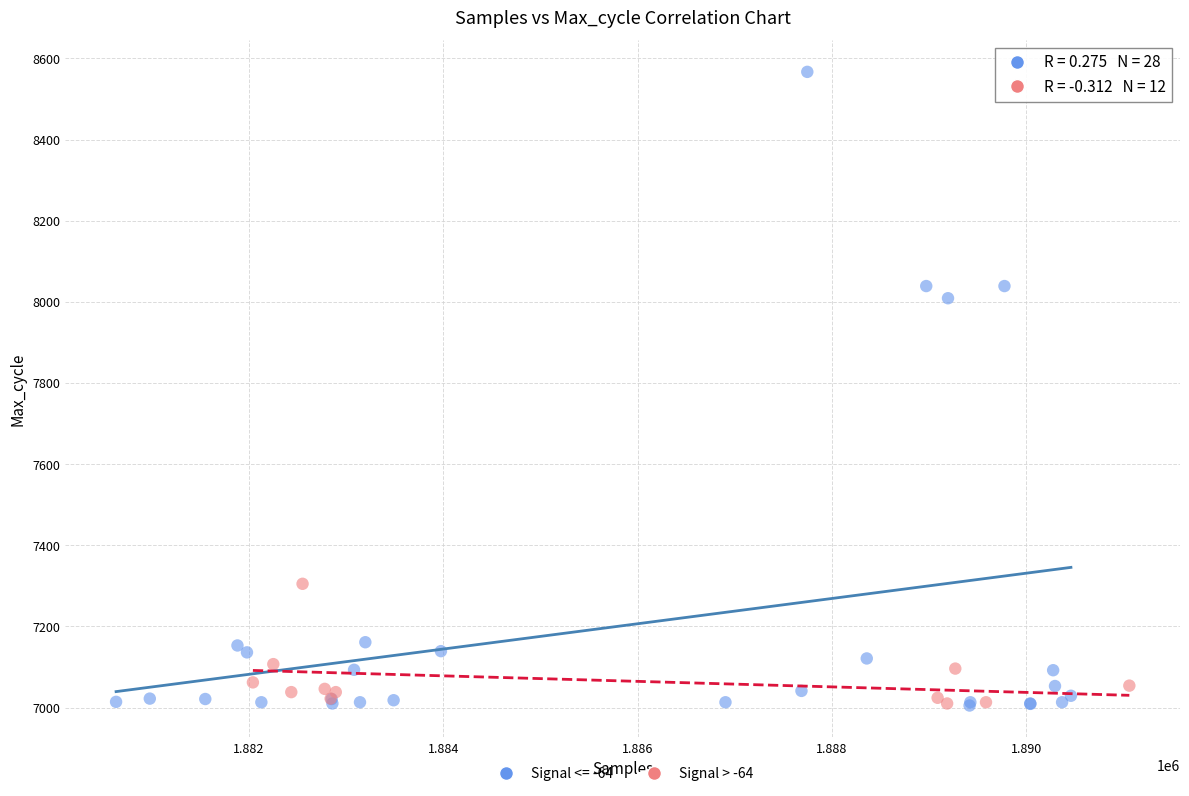

Which series reaches the maximum Y coordinate?

Signal <= -64